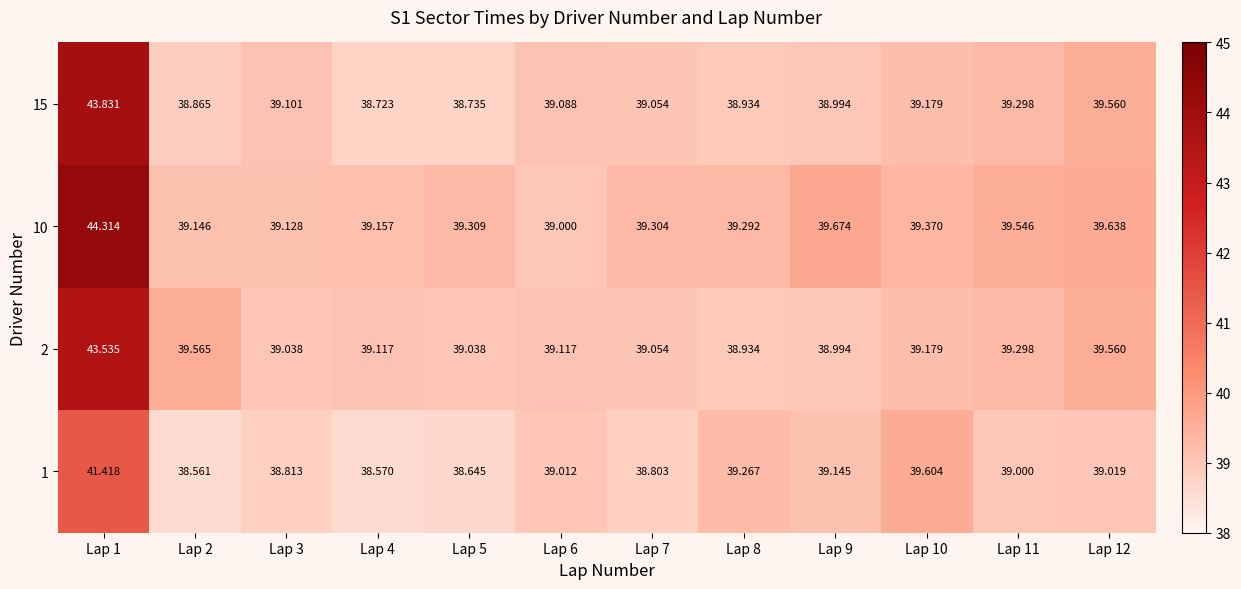

Which series changed the most between Lap 4 and Lap 7?

15